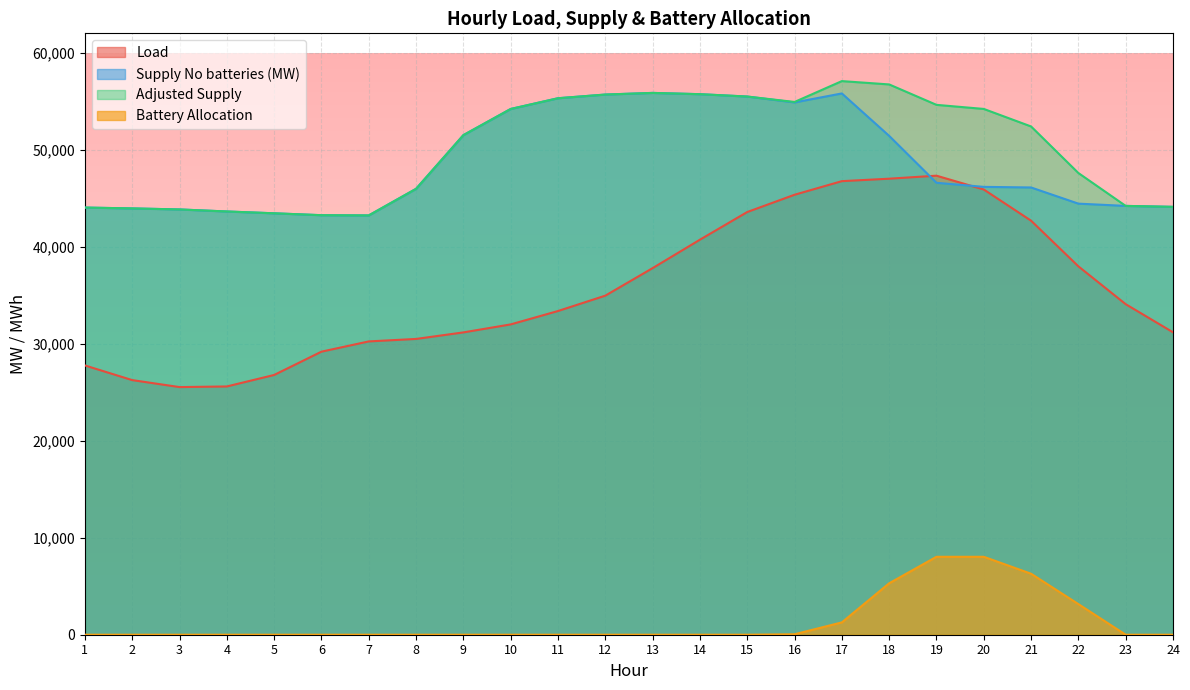

Where is Supply No batteries (MW) nearest to the value 49543?

18